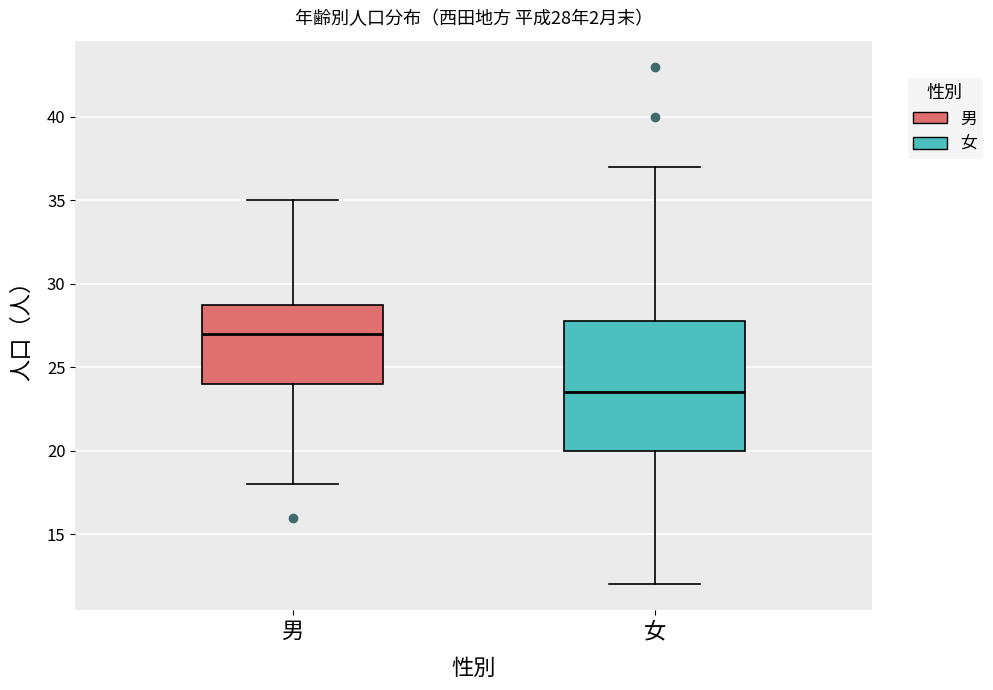

Which box's median line is the highest?

男